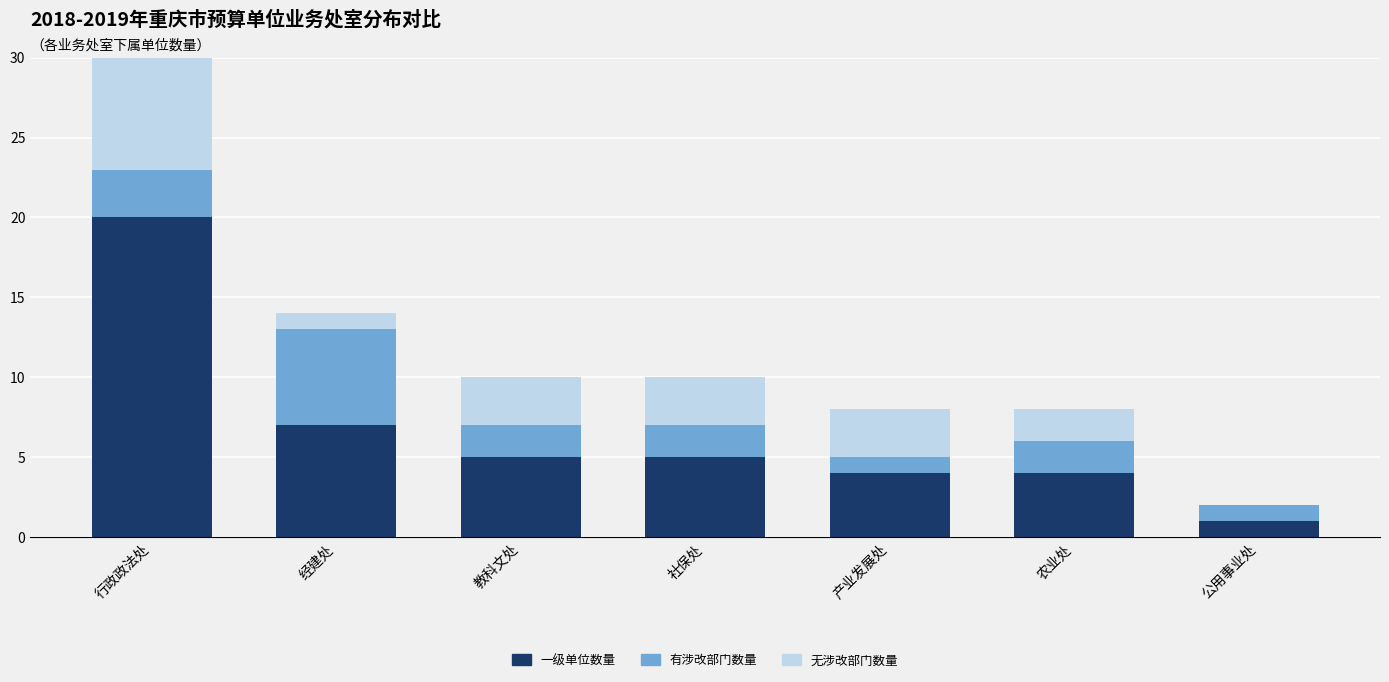

The value of 一级单位数量 at 教科文处 is 5. True or false?

True